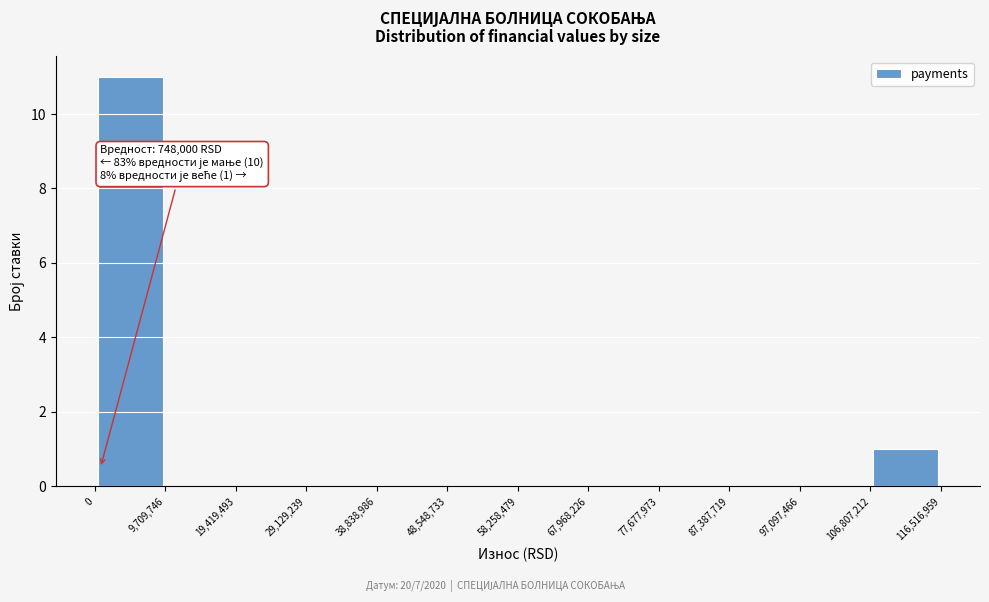

Which range on the x-axis has the tallest bar?

0 to 9,709,746